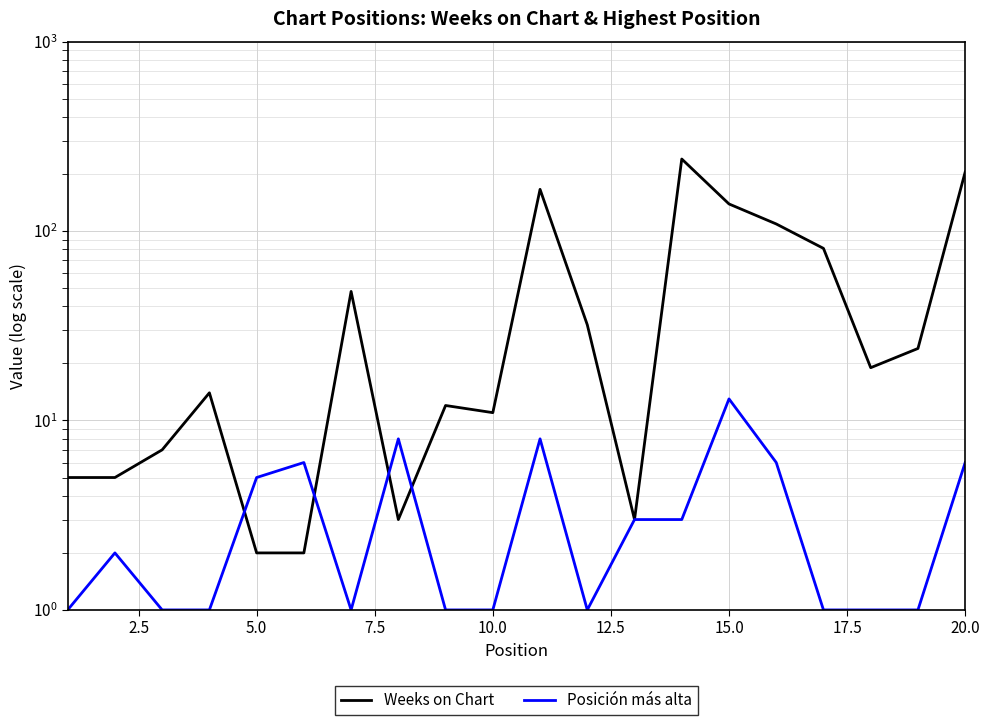

Which series has the largest total across all categories?

Weeks on Chart